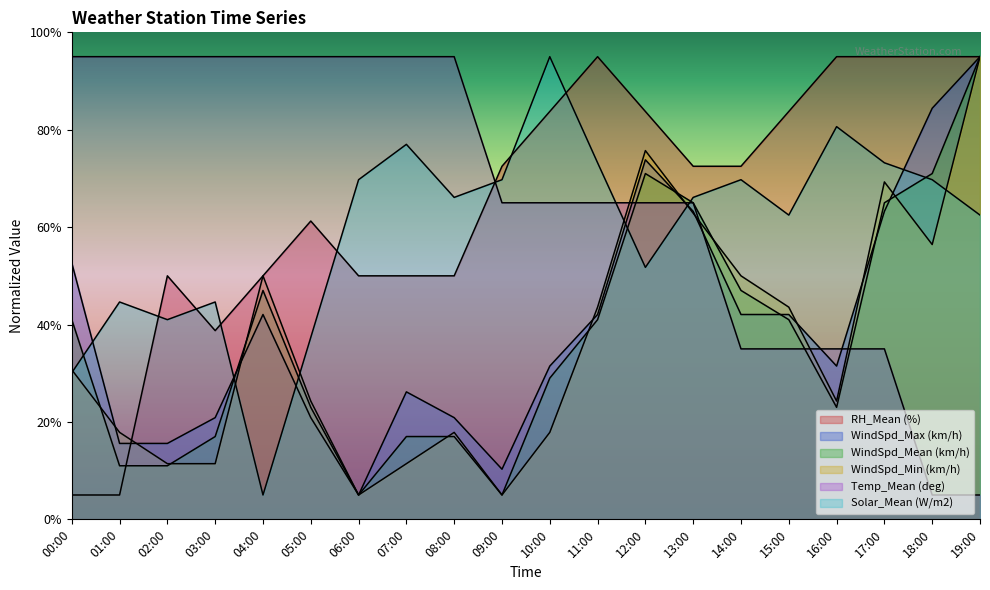

What is the difference between the maximum and minimum values in the RH_Mean (%) series?

90.0